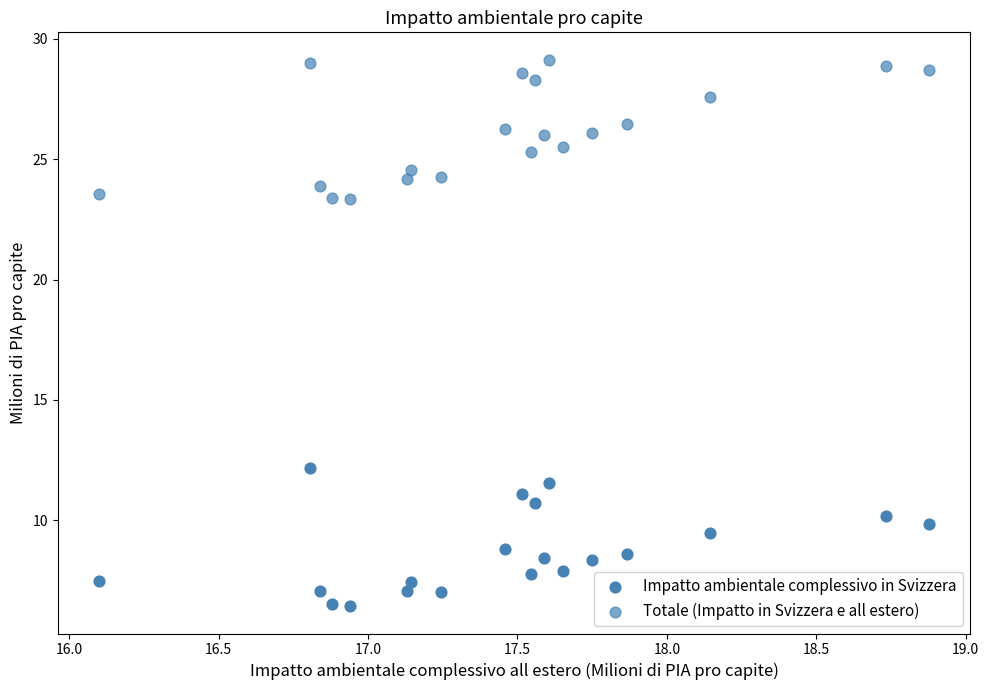

How many data points are displayed?

40